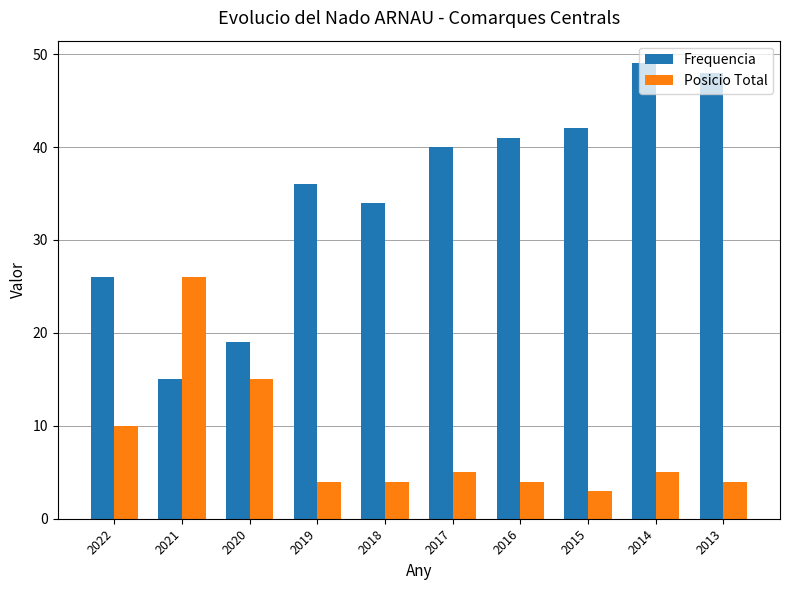

Which series has the largest total across all categories?

Frequencia